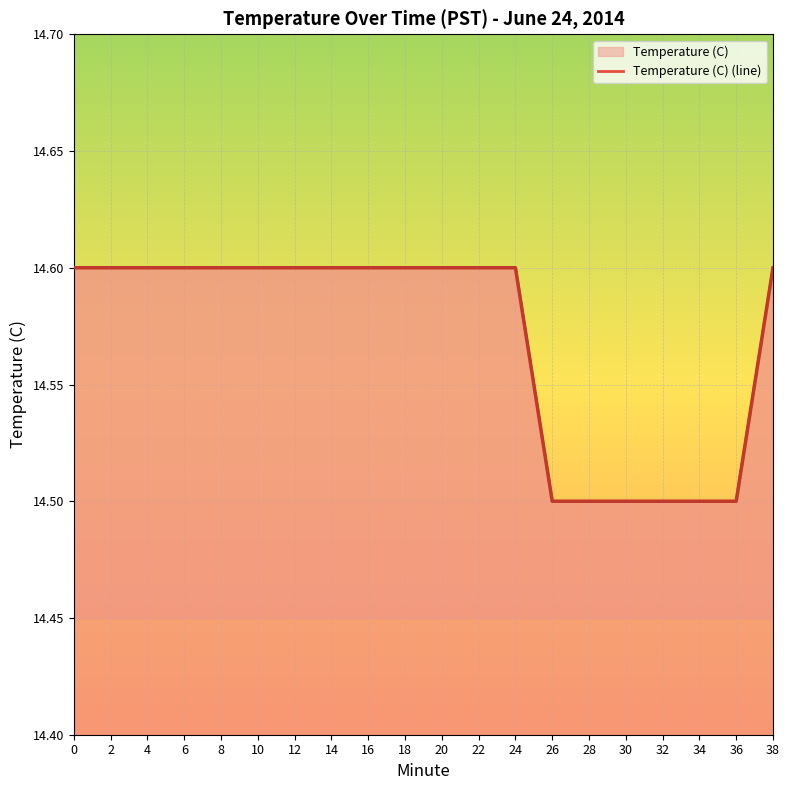

Reading left to right, extract all data points from this chart.

14.6	14.6	14.6	14.6	14.6	14.6	14.6	14.6	14.6	14.6	14.6	14.6	14.6	14.5	14.5	14.5	14.5	14.5	14.5	14.6